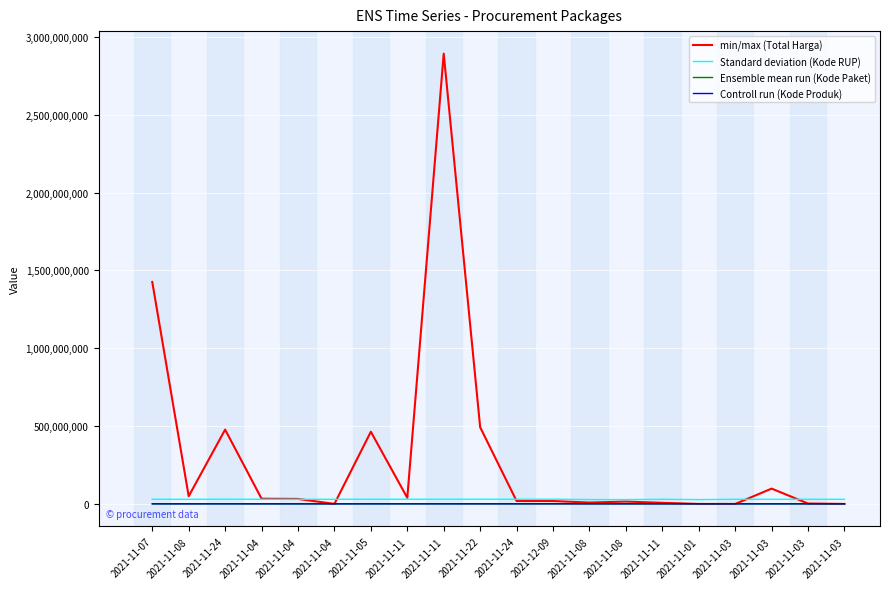

Does the chart display data point markers on the line(s)?

No